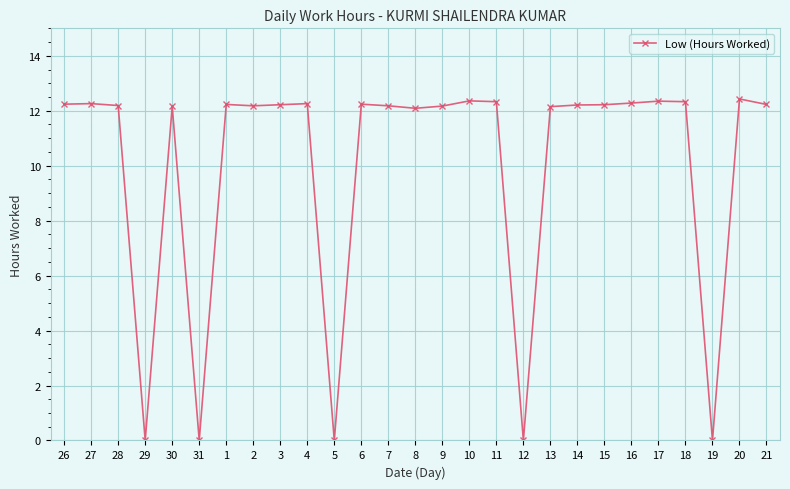

What is the sum of the values at 17 and 21?

24.6